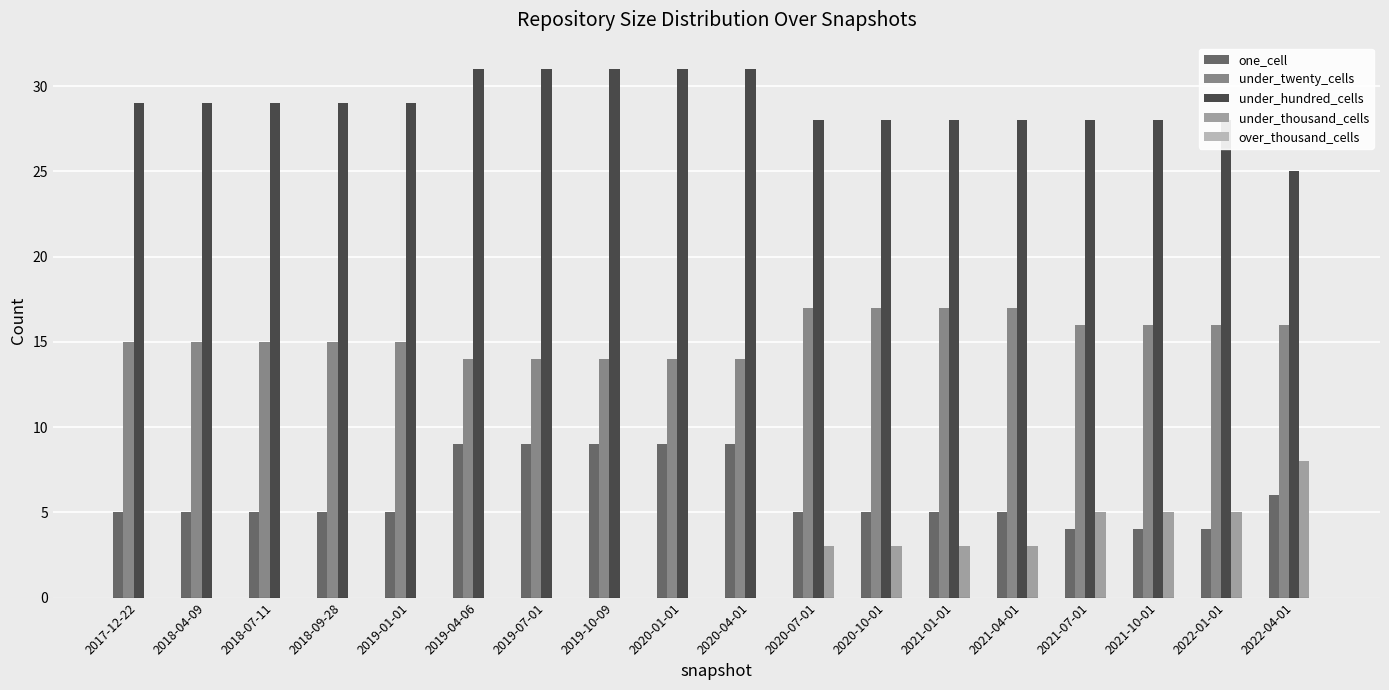

What is the sum of the one_cell values at 2021-04-01 and 2019-07-01?

14